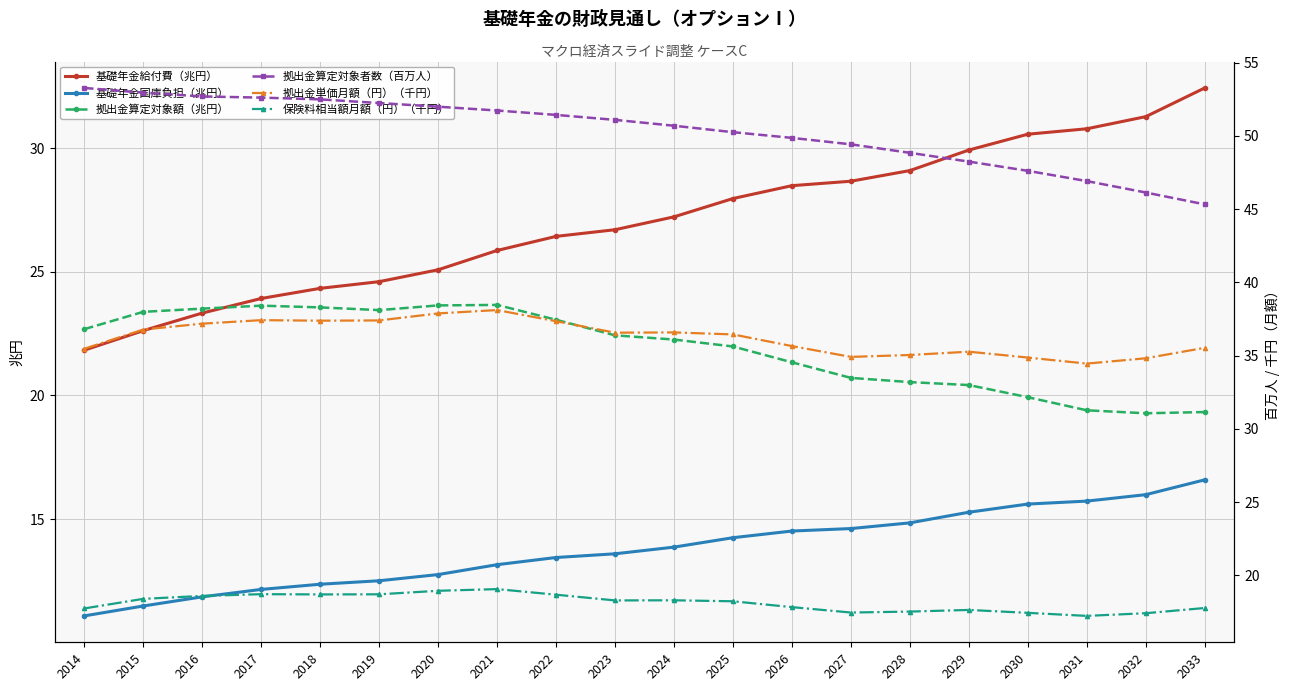

What is the difference between the second highest and second lowest values in the 基礎年金給付費（兆円） series?

8.6